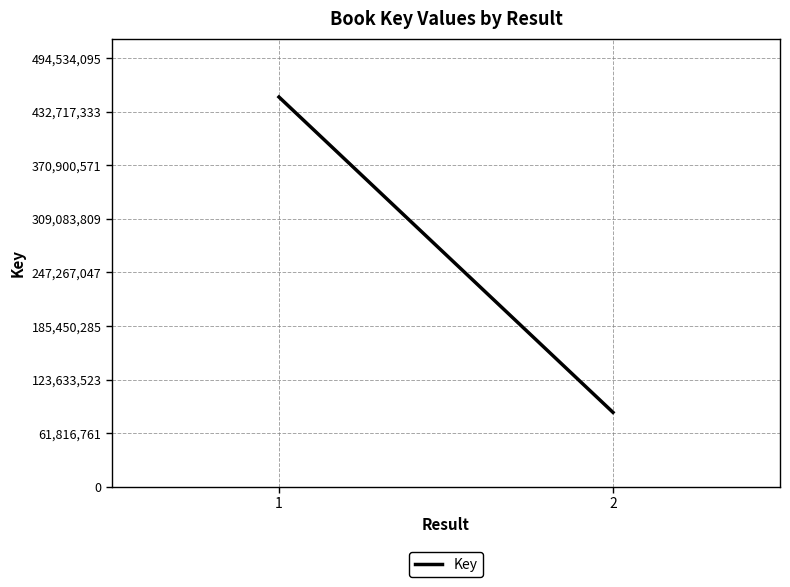

What is the average value?

267657808